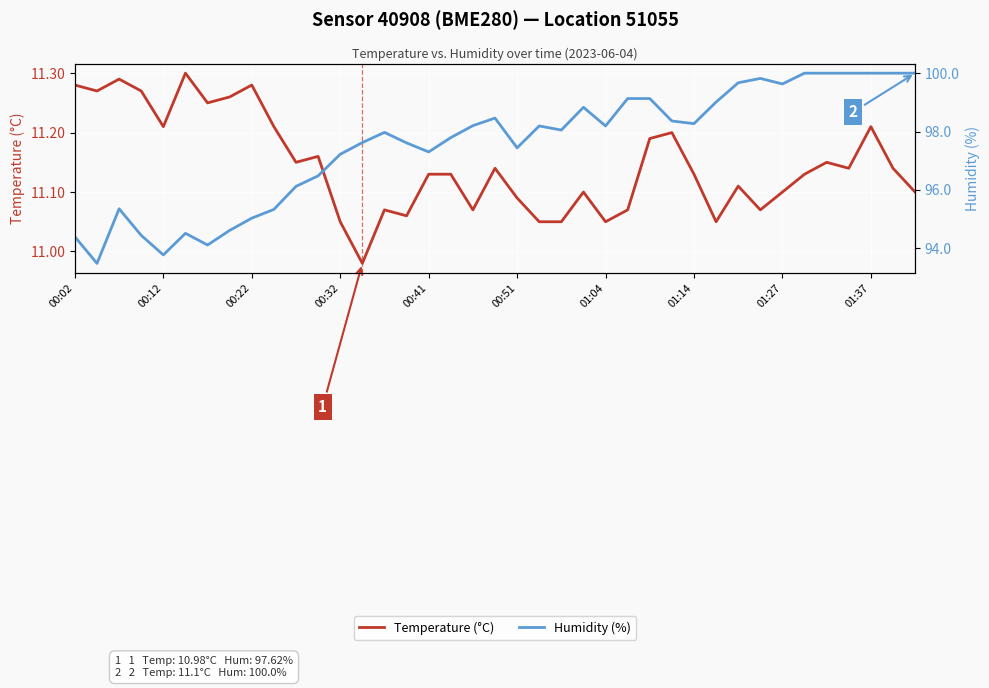

Where is the first local minimum for Temperature (°C)?

00:12